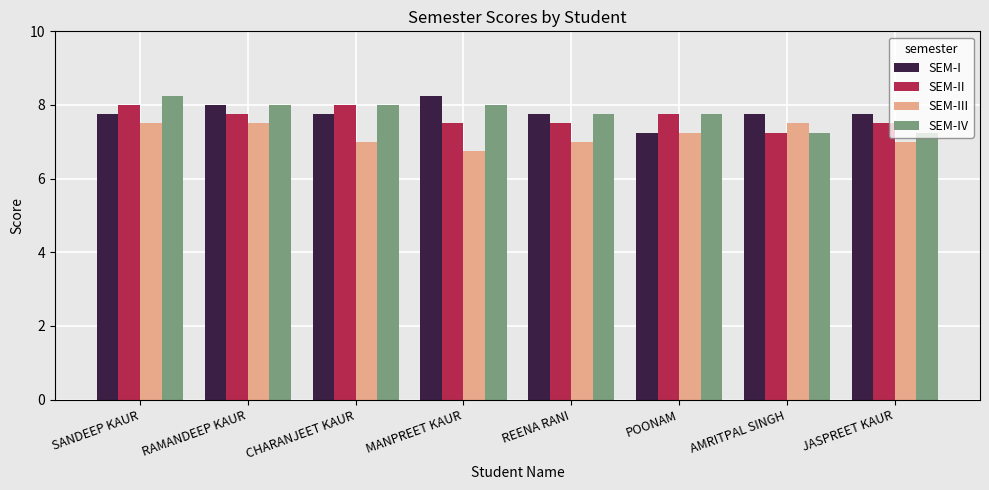

The SEM-III series shows 12.4 at REENA RANI. True or false?

False